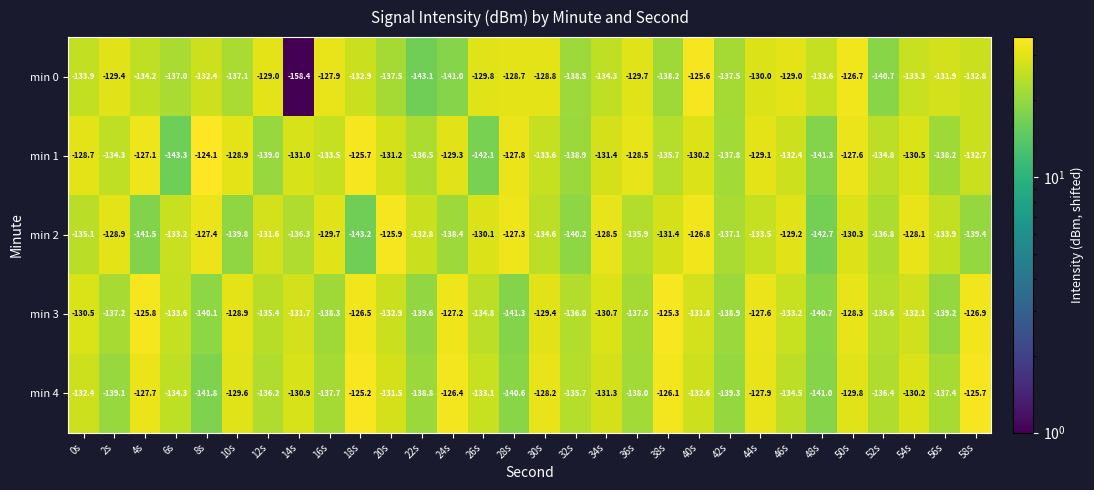

Where is min 1 nearest to the value -133?

58s